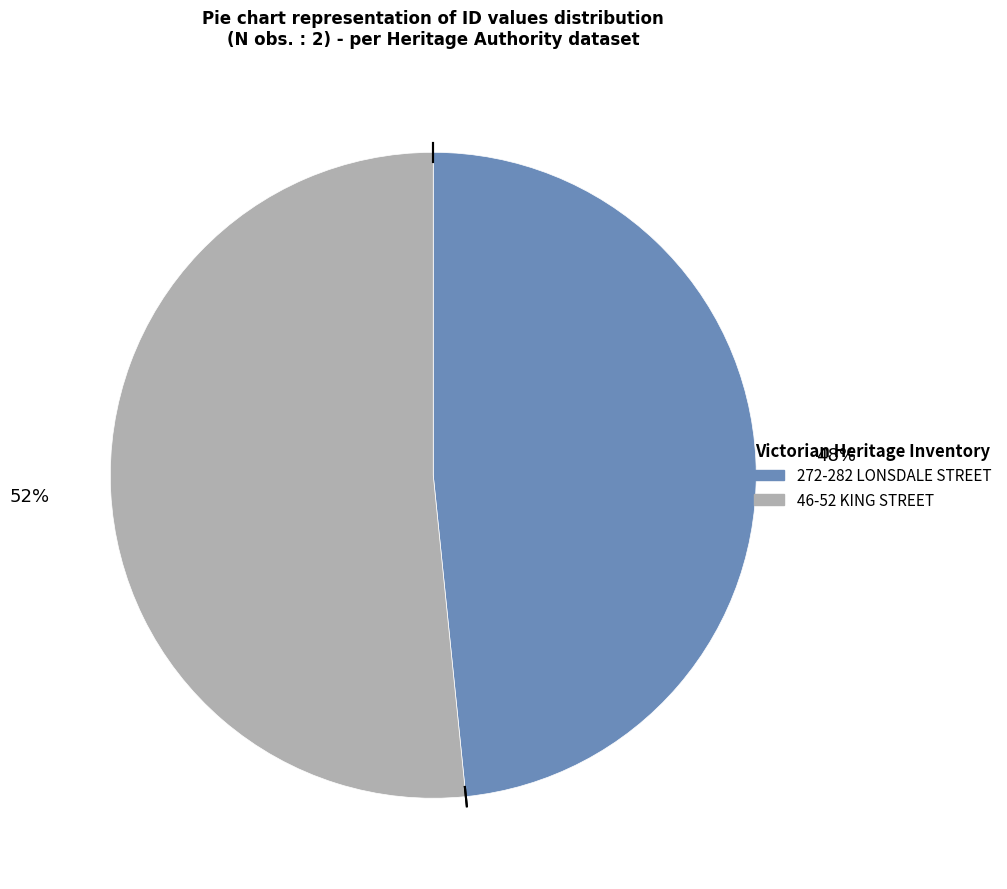

Rank the categories by value from lowest to highest.

272-282 LONSDALE STREET, 46-52 KING STREET